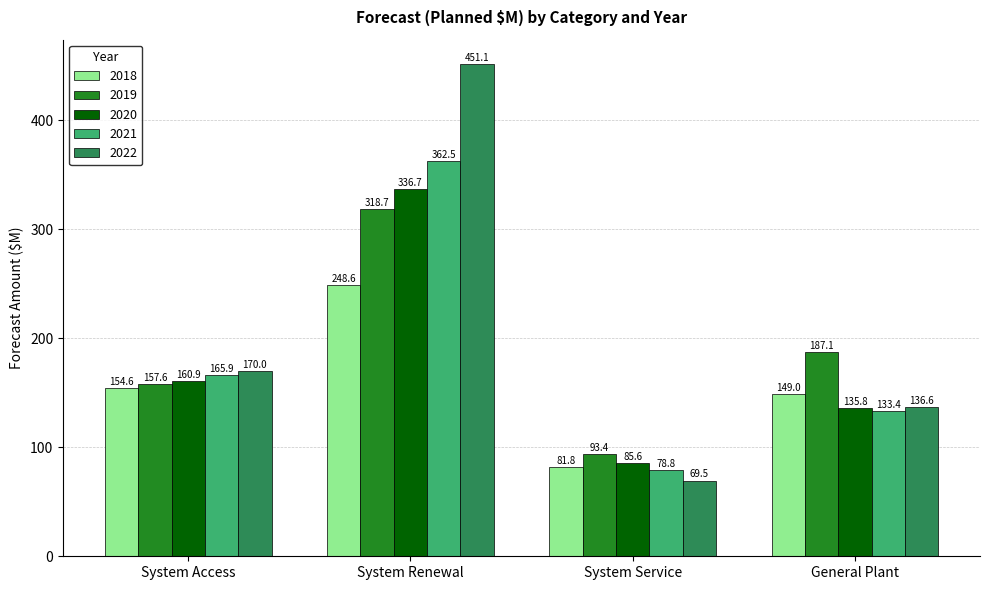

What is the total value across all series at System Renewal?

1717.6